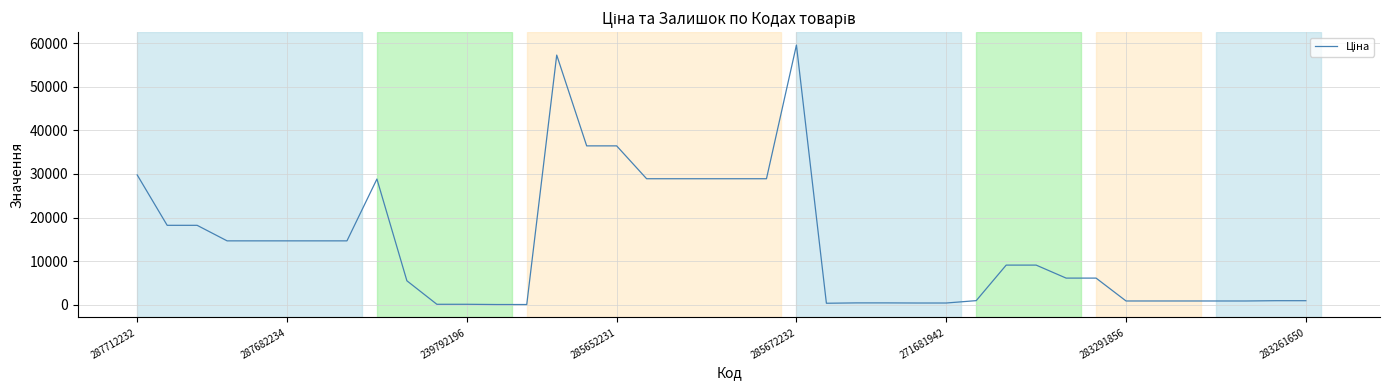

What is the difference between the maximum and minimum values?

59467.7